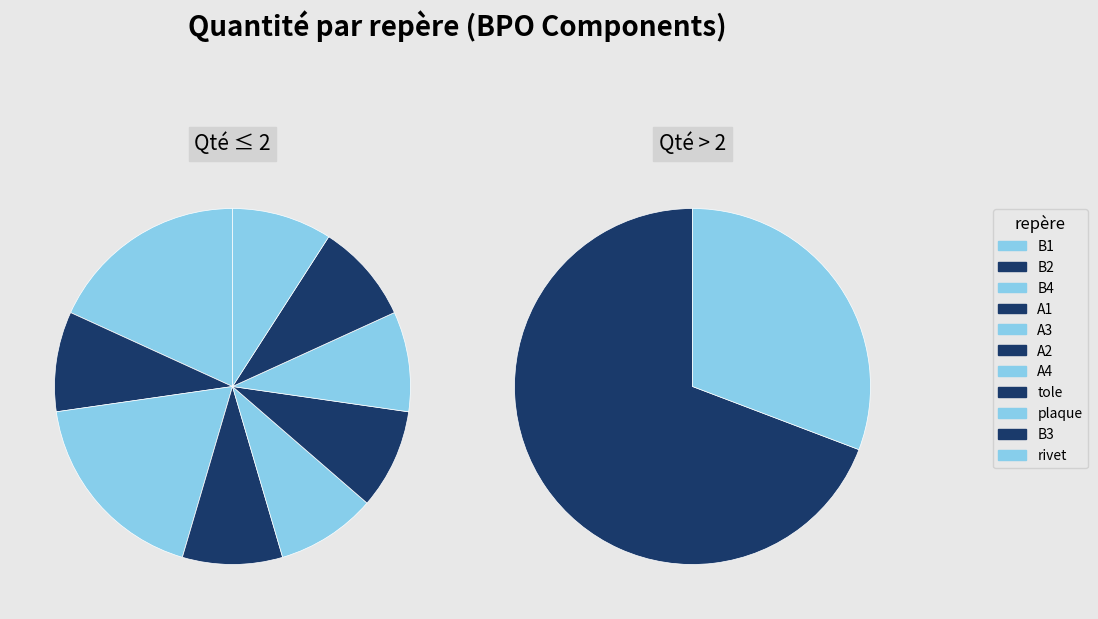

The B1 slice represents 8% of the pie. True or false?

True